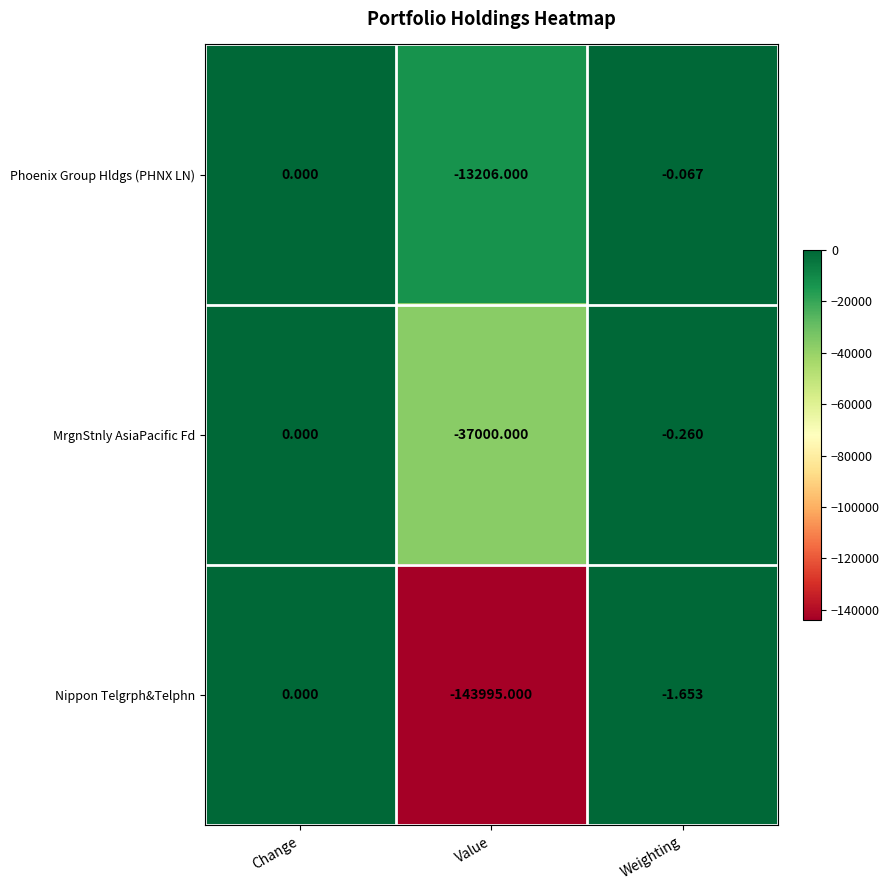

Is the value of Phoenix Group Hldgs (PHNX LN) at Value greater than the value of Nippon Telgrph&Telphn at Change?

No